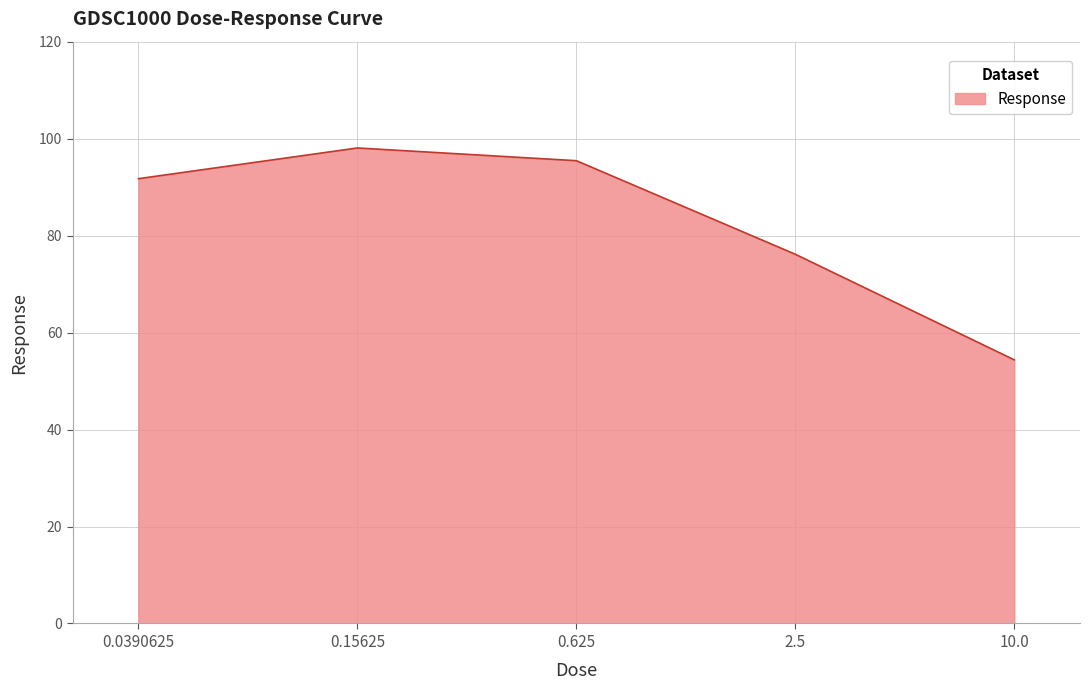

What is the change in value from 0.0390625 to 2.5?

-15.6